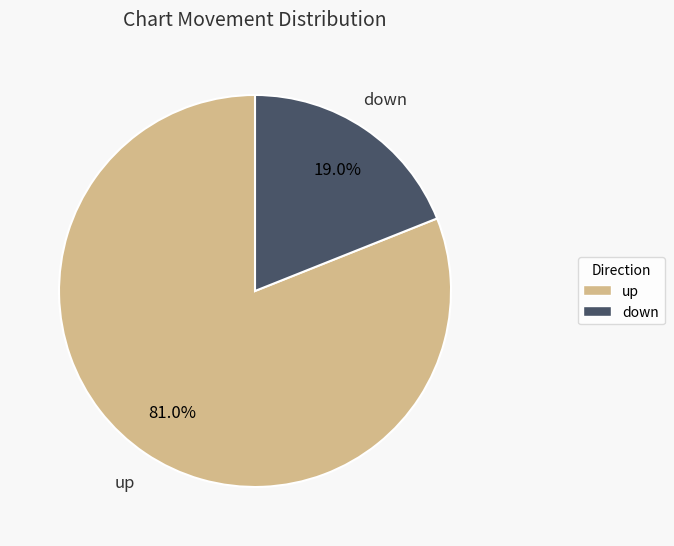

Count the number of slices in the pie.

2